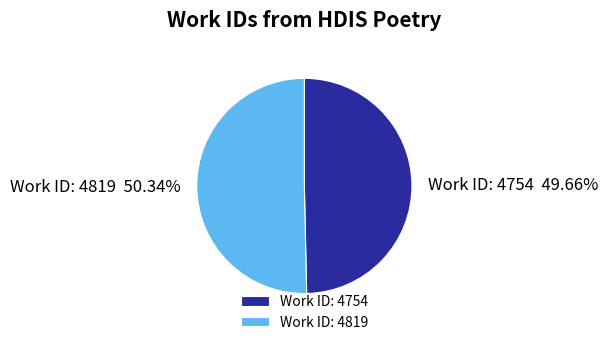

The Work ID: 4819 slice represents 58% of the pie. True or false?

False